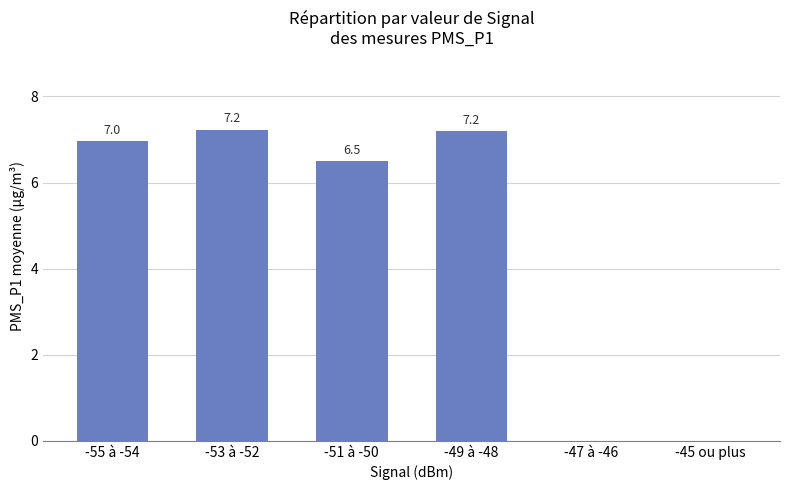

What is the greatest value displayed?

7.2